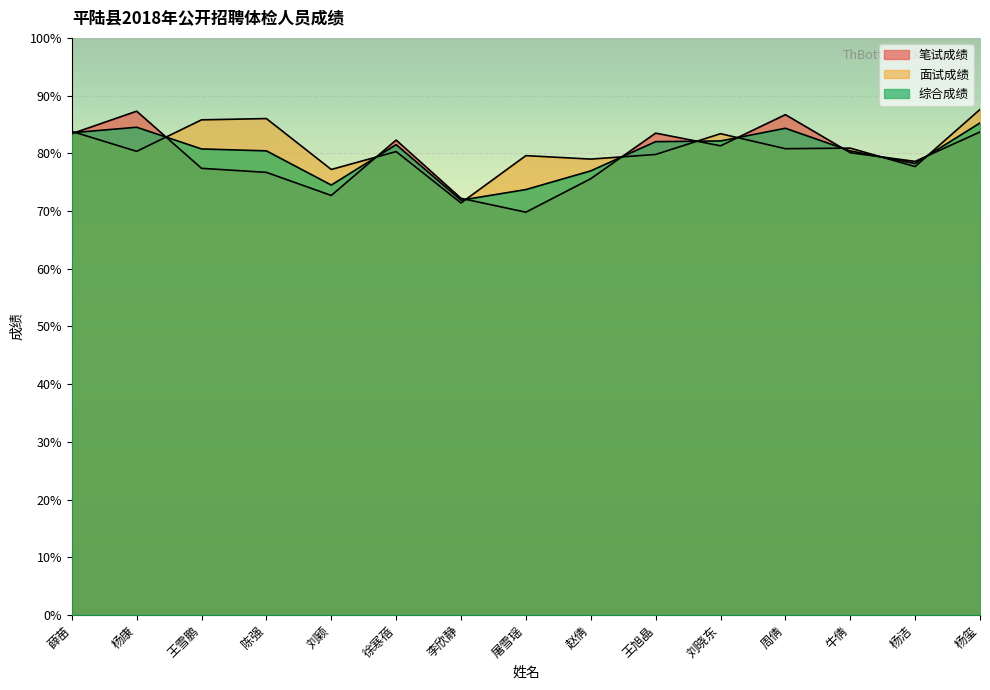

Reading right to left, what are all the values shown in this chart?

笔试成绩: 杨玺=83.7	杨洁=78.6	牛倩=80.1	周倩=86.7	刘晓东=81.3	王旭晶=83.5	赵倩=75.6	屠雪瑶=69.8	李欣静=72.2	徐寒蓓=82.3	刘颖=72.7	陈强=76.7	王雪鹏=77.4	杨康=87.3	薛苗=83.4
面试成绩: 杨玺=87.6	杨洁=77.7	牛倩=80.9	周倩=80.8	刘晓东=83.4	王旭晶=79.8	赵倩=79.0	屠雪瑶=79.6	李欣静=71.4	徐寒蓓=80.3	刘颖=77.2	陈强=86.0	王雪鹏=85.8	杨康=80.3	薛苗=83.8
综合成绩: 杨玺=85.3	杨洁=78.2	牛倩=80.4	周倩=84.3	刘晓东=82.1	王旭晶=82.0	赵倩=77.0	屠雪瑶=73.7	李欣静=71.9	徐寒蓓=81.5	刘颖=74.5	陈强=80.4	王雪鹏=80.8	杨康=84.5	薛苗=83.6